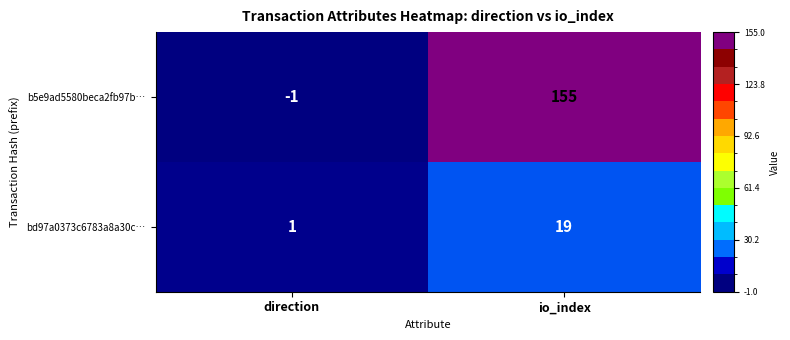

Rank the series by their maximum value, from lowest to highest.

bd97a0373c6783a8a30c…, b5e9ad5580beca2fb97b…